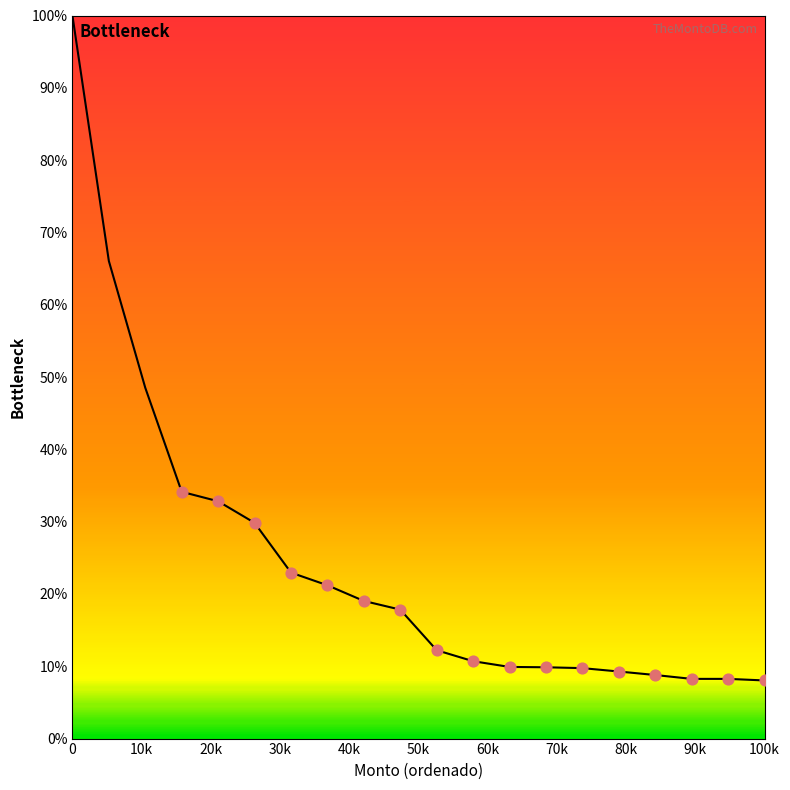

What is the smallest value displayed?

8.0